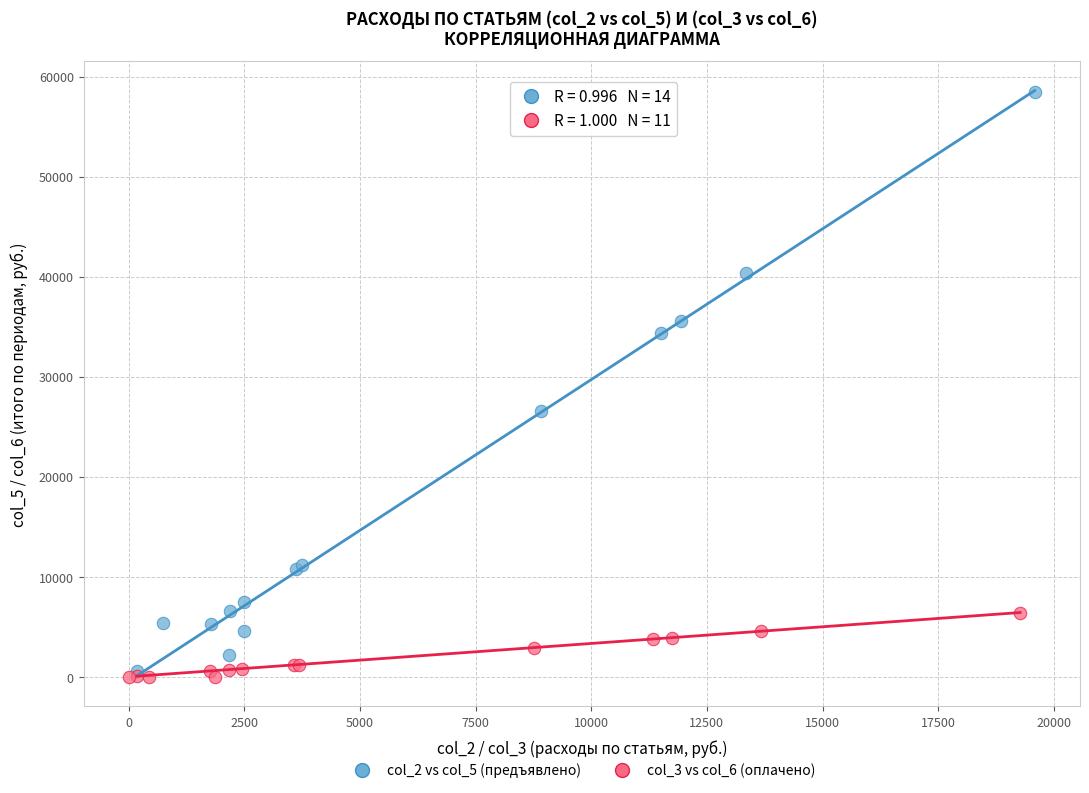

Which series contains the highest Y value?

col_2 vs col_5 (предъявлено)